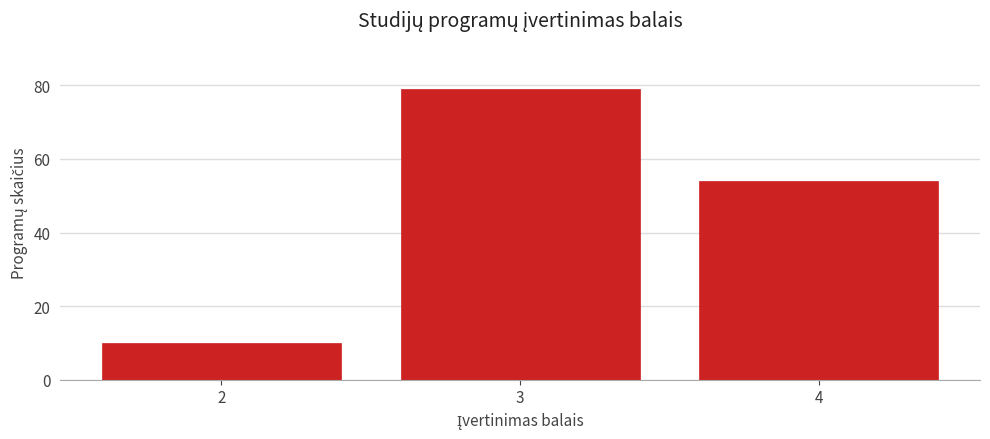

Reading left to right, list all the values displayed in this chart.

2=10	3=79	4=54